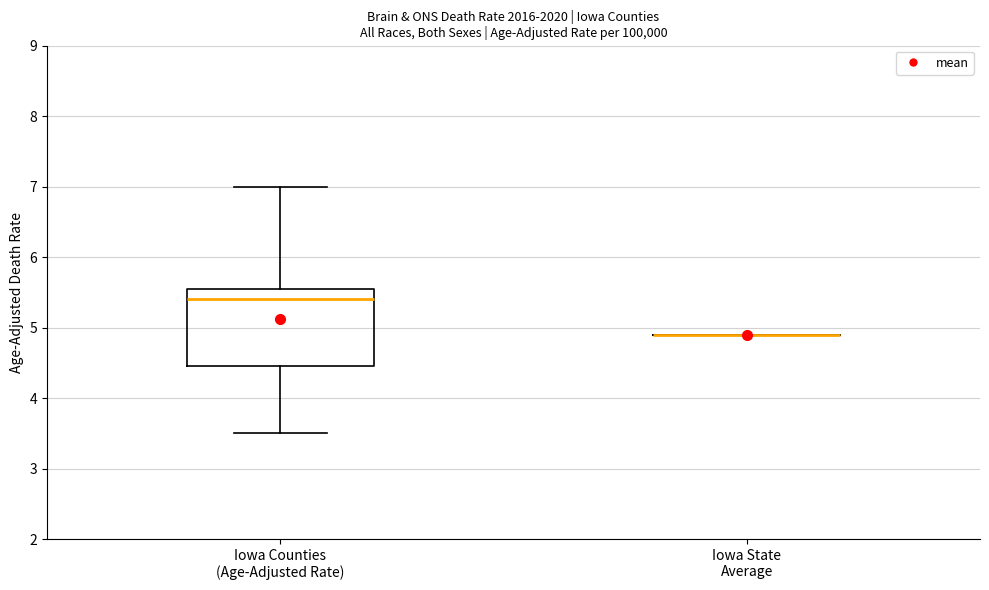

Comparing the boxes themselves (not the whiskers), which one is the tallest?

Iowa Counties (Age-Adjusted Rate)